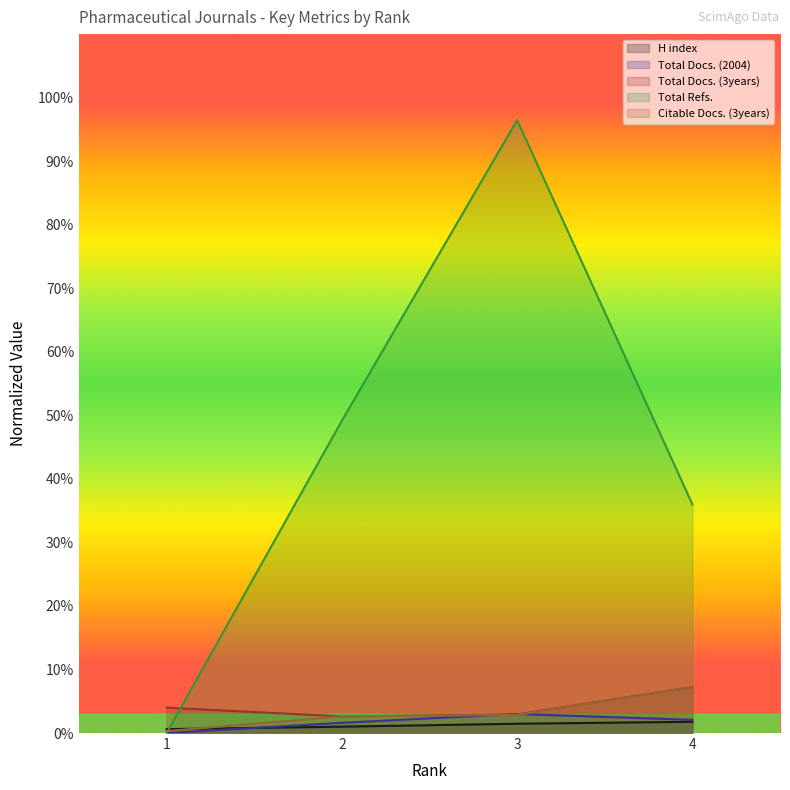

Which category has the lowest value in the Citable Docs. (3years) series?

1